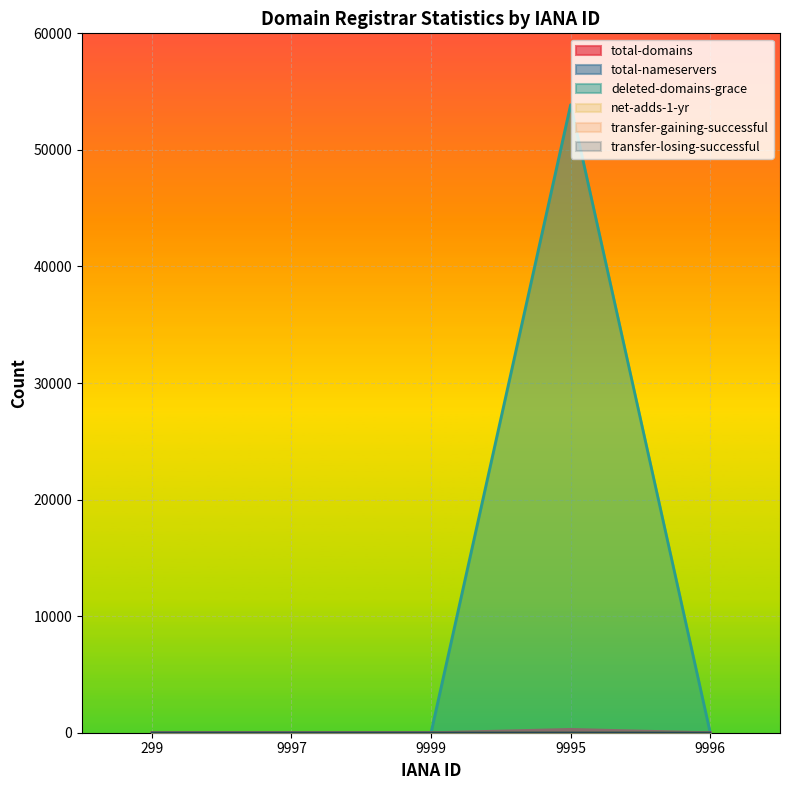

What are all the series names shown in the legend?

total-domains, total-nameservers, deleted-domains-grace, net-adds-1-yr, transfer-gaining-successful, transfer-losing-successful